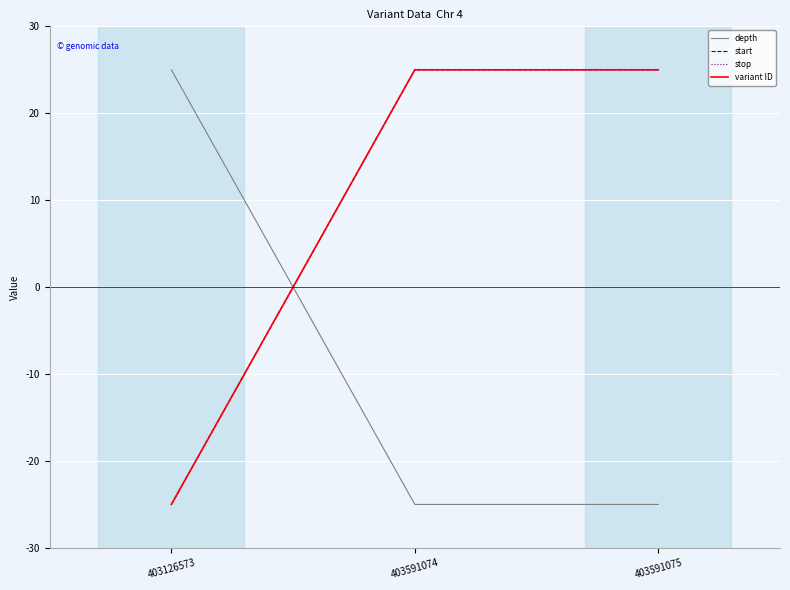

How many lines are shown in the chart?

4